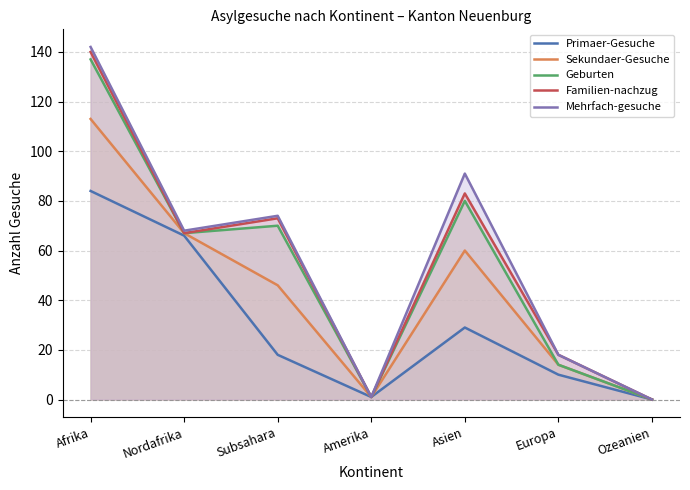

Does the chart display data point markers on the line(s)?

No